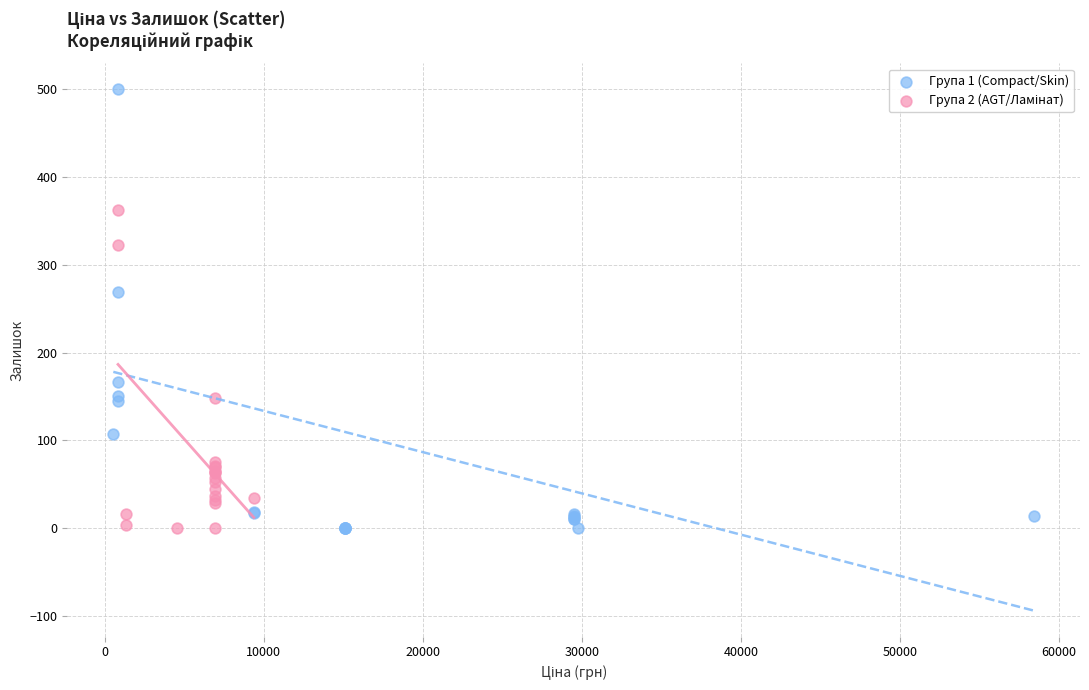

Which series reaches the maximum Y coordinate?

Група 1 (Compact/Skin)